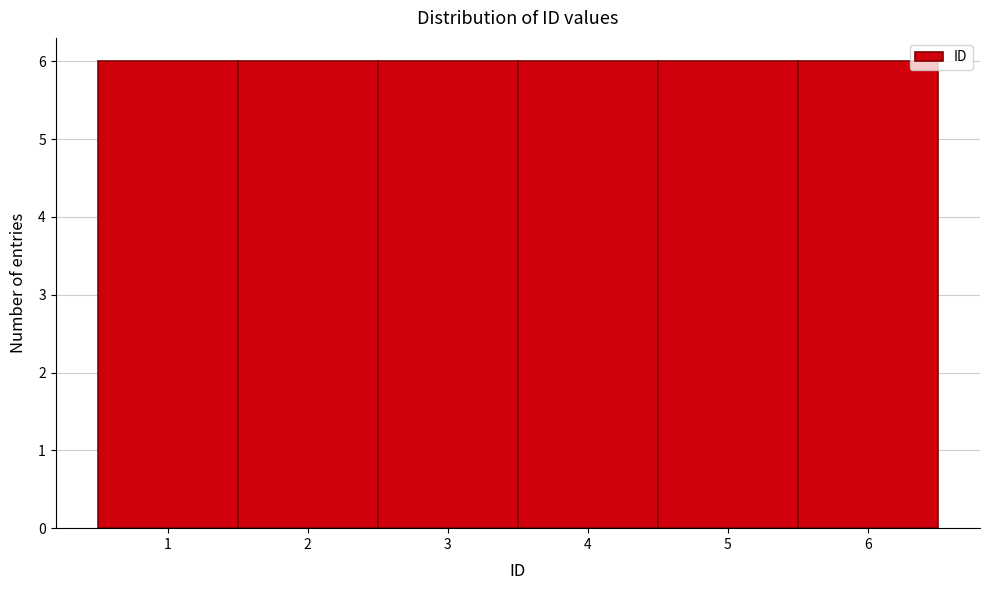

Reading left to right, transcribe this chart: for each bar, give the range it covers on the x-axis and its height. The values are not printed on the chart, so give them approximately, as read against the axis.

0.5 to 1.5: 6
1.5 to 2.5: 6
2.5 to 3.5: 6
3.5 to 4.5: 6
4.5 to 5.5: 6
5.5 to 6.5: 6